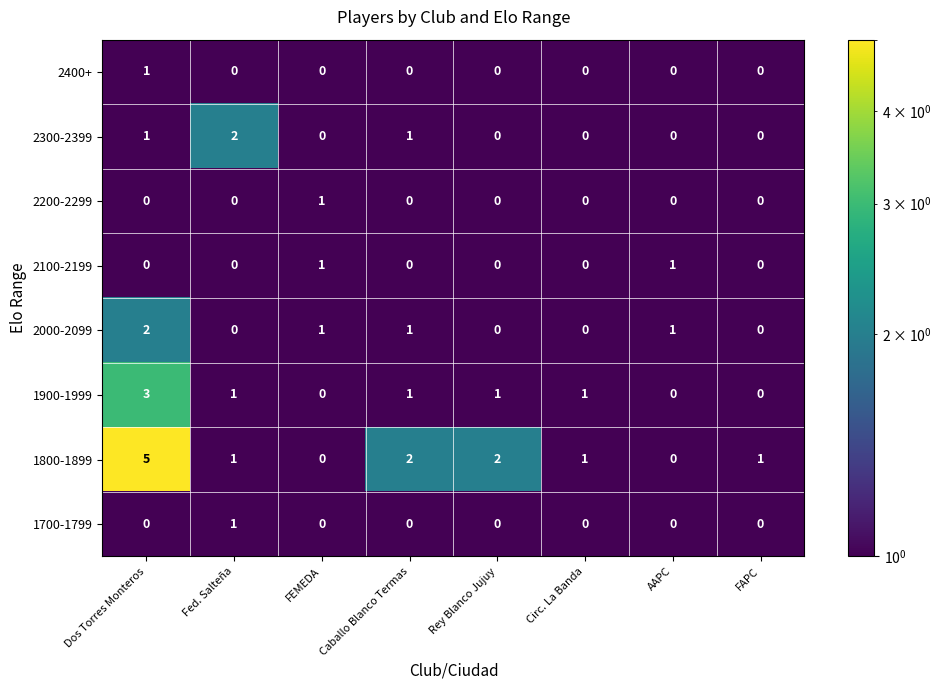

Which series changed the most between Dos Torres Monteros and Rey Blanco Jujuy?

1800-1899